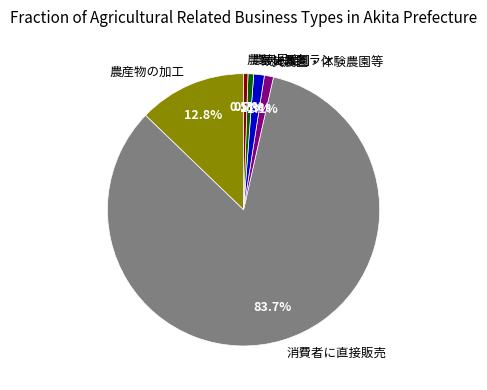

To the nearest percent, what percentage of the pie is 観光農園?

1%